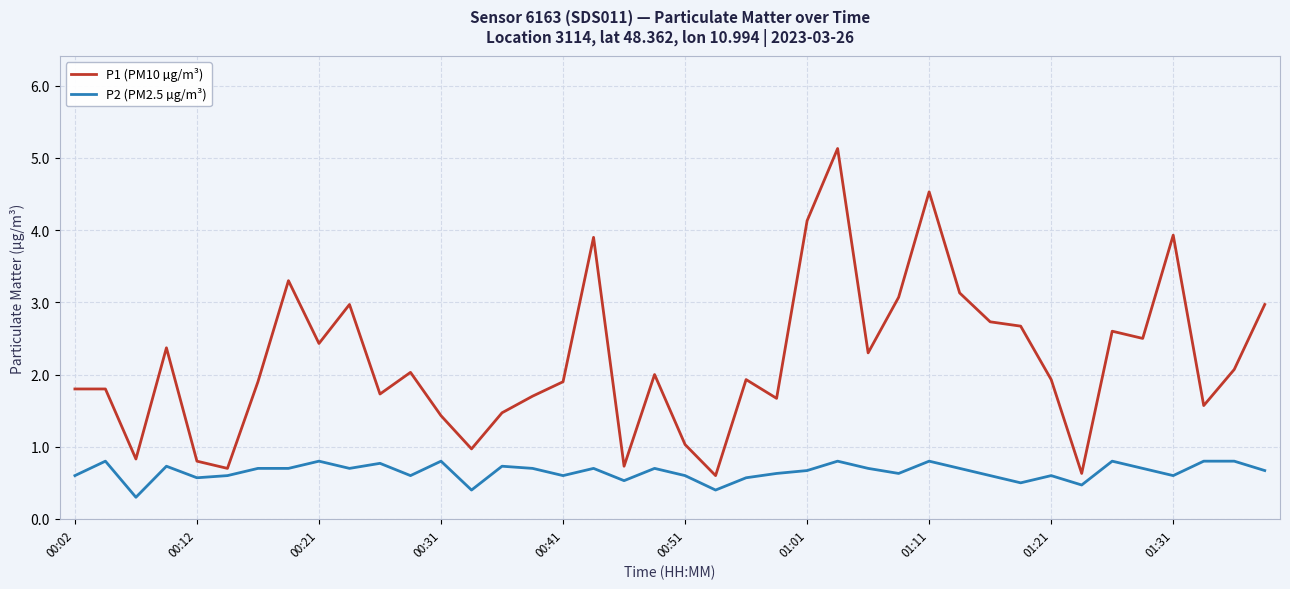

List the series in order of their peak value, highest first.

P1 (PM10 µg/m³), P2 (PM2.5 µg/m³)